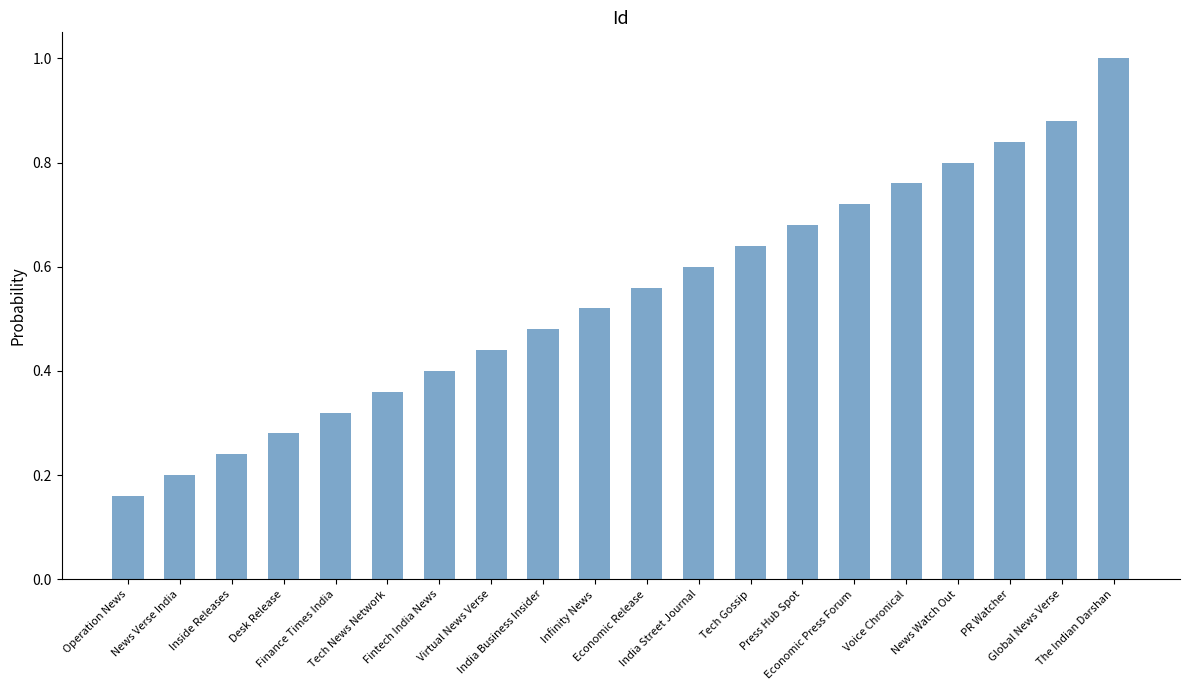

What is the sum of all values?

10.9